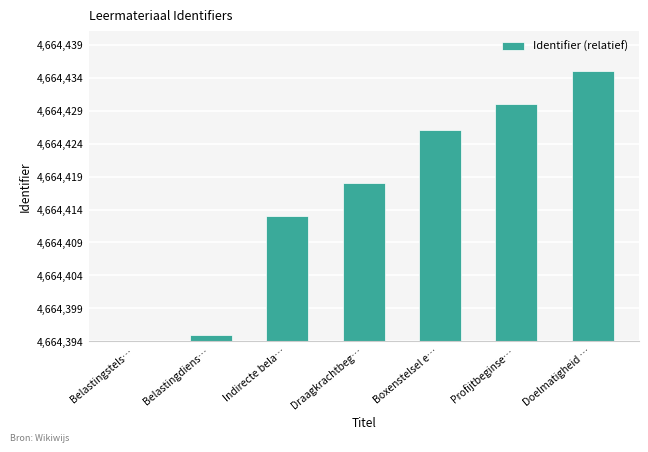

Reading right to left, extract all data points from this chart.

41	36	32	24	19	1	0